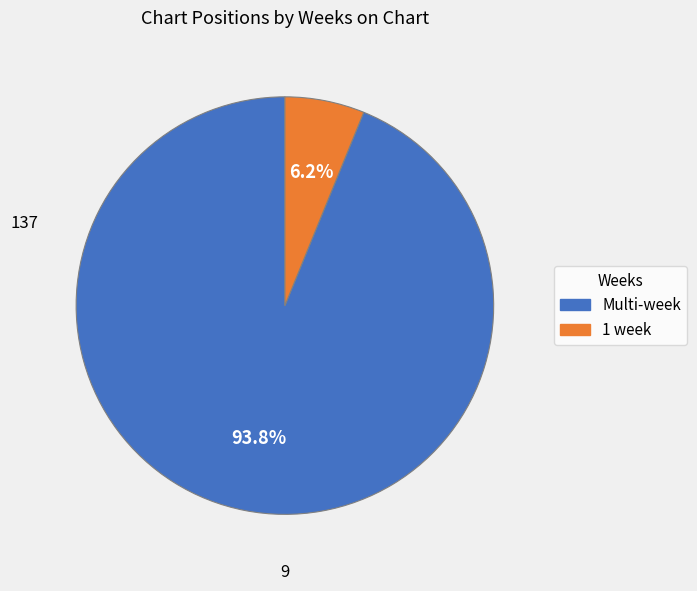

How many slices are in this pie chart?

2